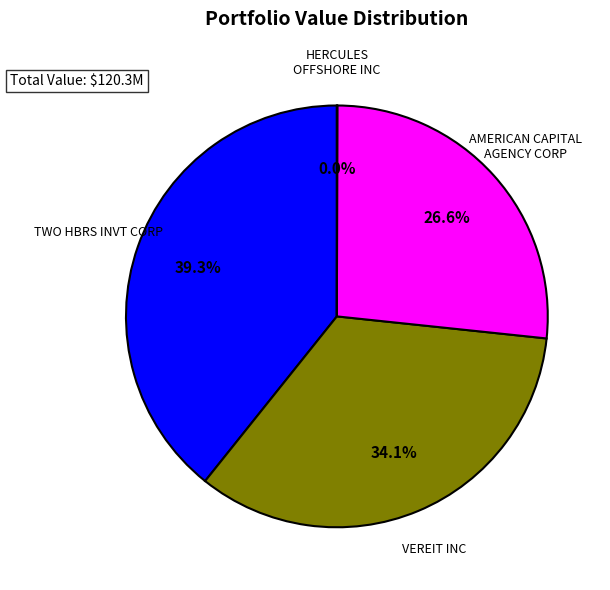

Is there a majority slice in this chart?

No